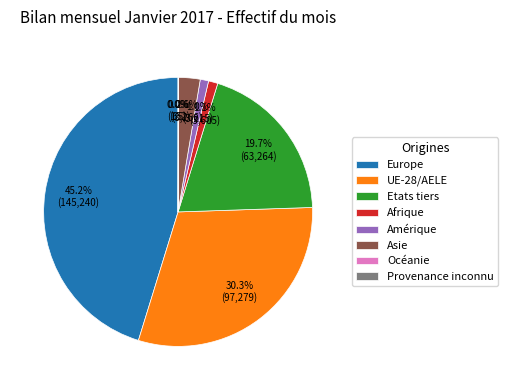

What portion of the pie excludes Asie?

97.4%